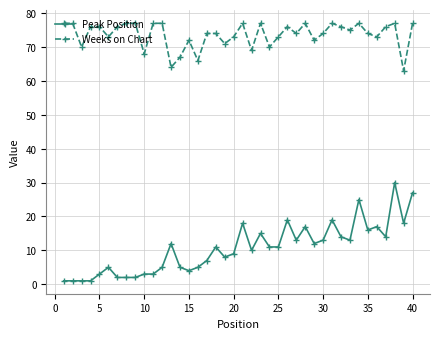

True or false: Peak Position has more than 2 interior local peaks.

True